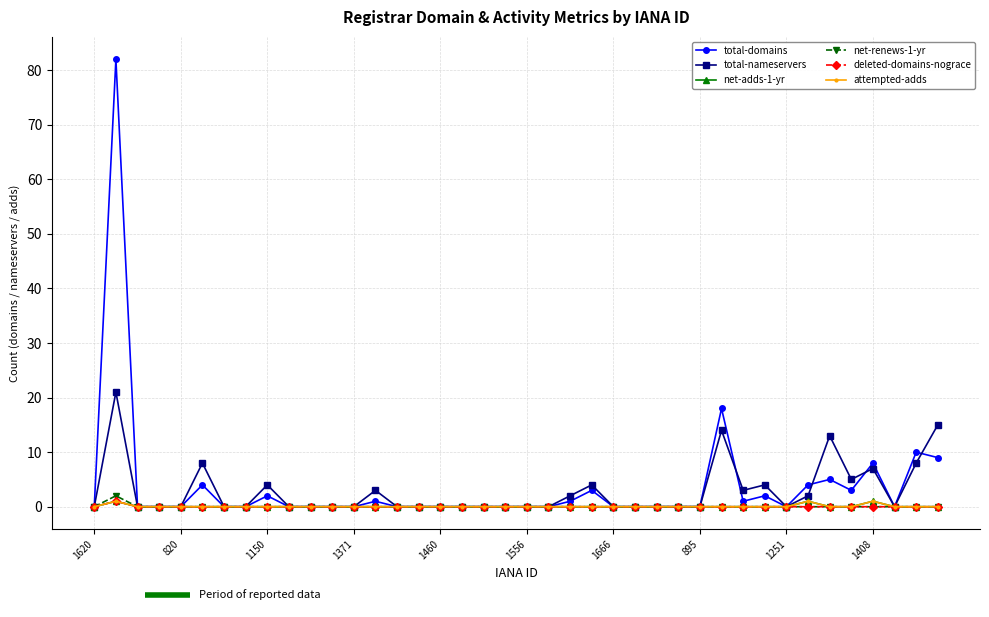

Rank the series by their maximum value, from highest to lowest.

total-domains, total-nameservers, net-renews-1-yr, net-adds-1-yr, deleted-domains-nograce, attempted-adds